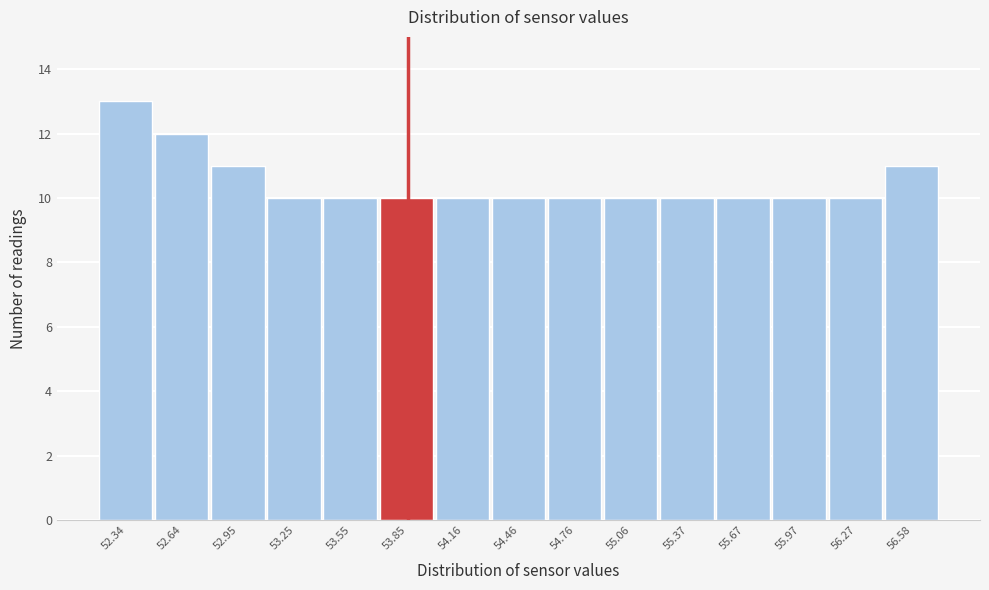

Reading left to right, list all the values displayed in this chart.

13	12	11	10	10	10	10	10	10	10	10	10	10	10	11